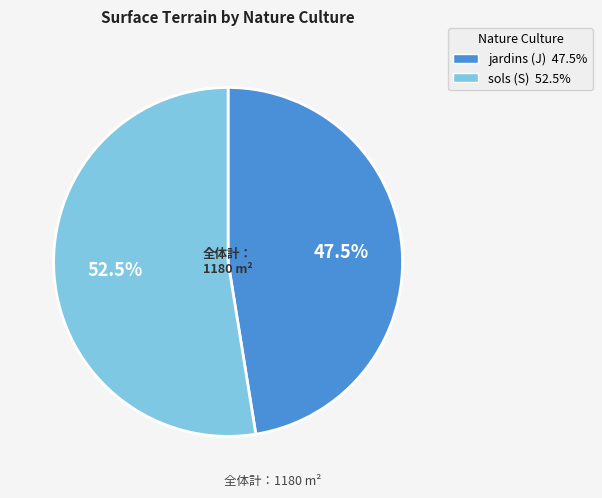

To the nearest percent, what is the difference between the largest and smallest slice percentages?

5%